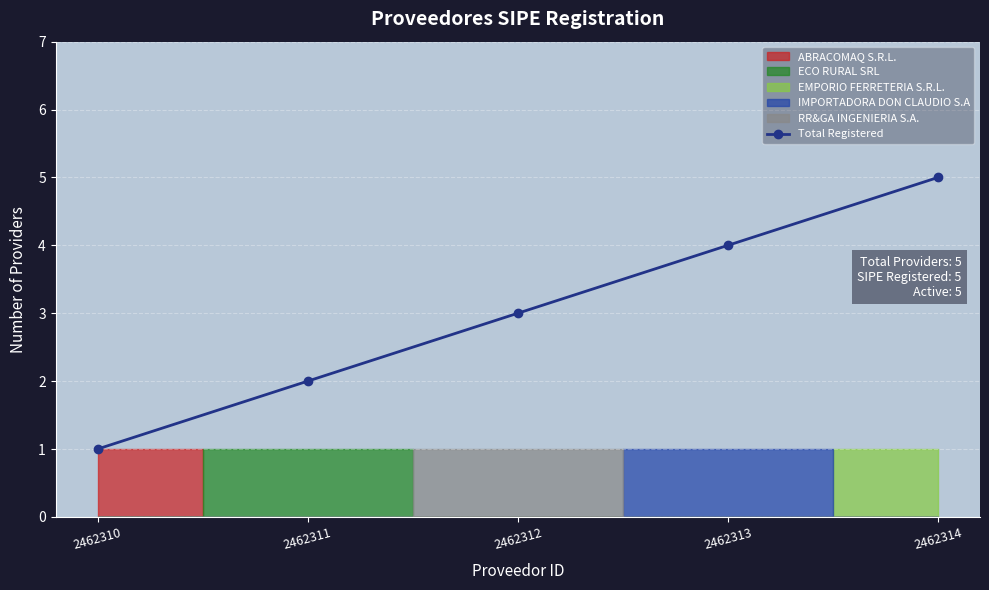

What is the difference between the values at 2462310 and 2462312?

2